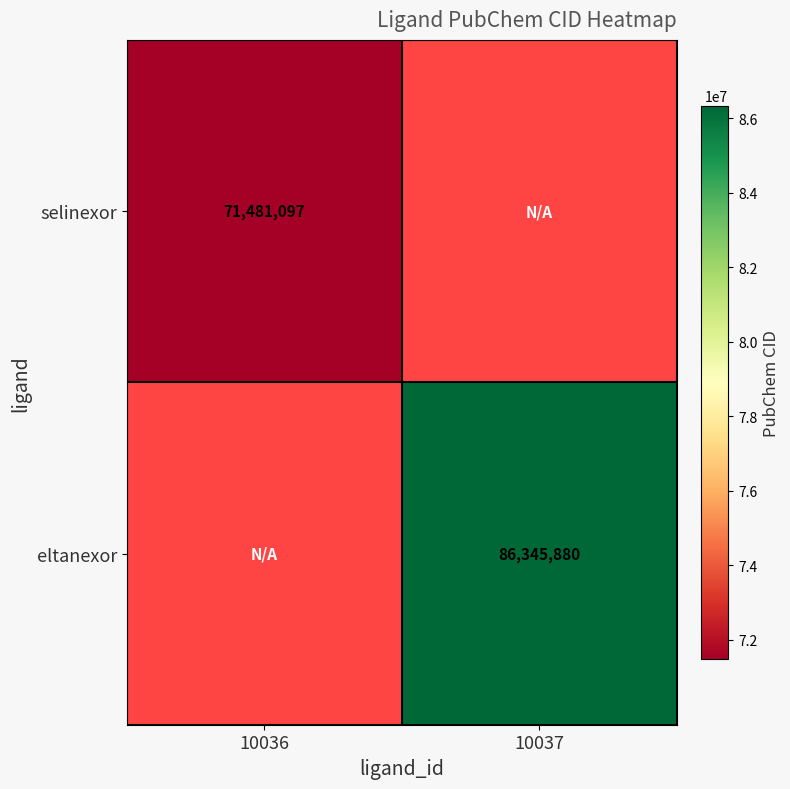

Is the value of selinexor at 10036 greater than the value of eltanexor at 10037?

No